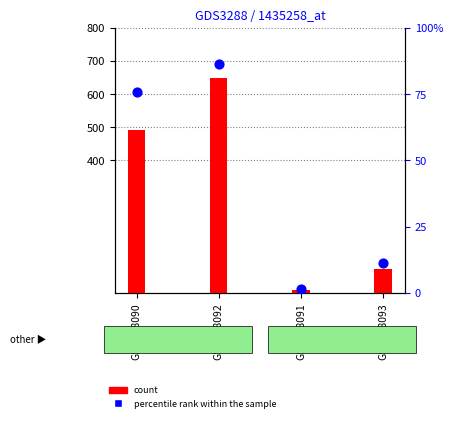

Which series has the largest Y range (max minus min)?

count